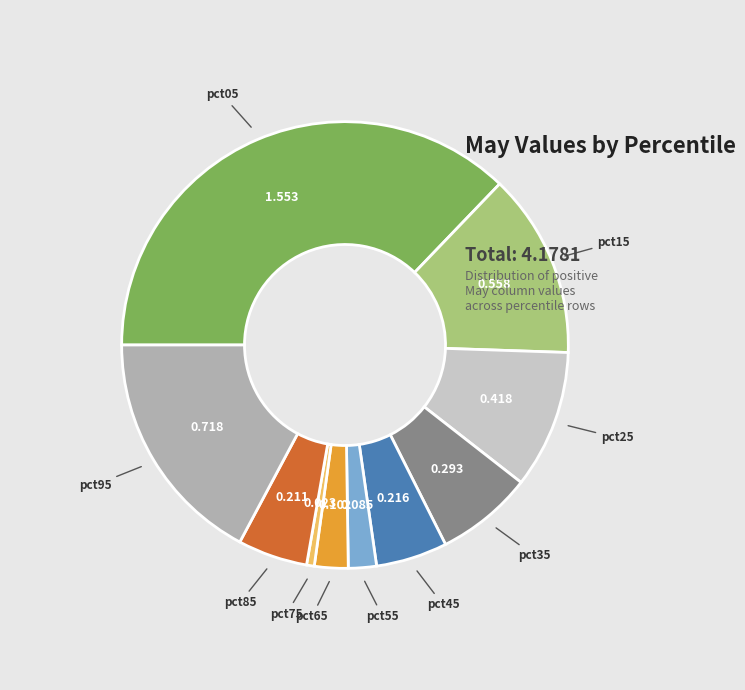

Is there any slice that represents more than half of the pie?

No